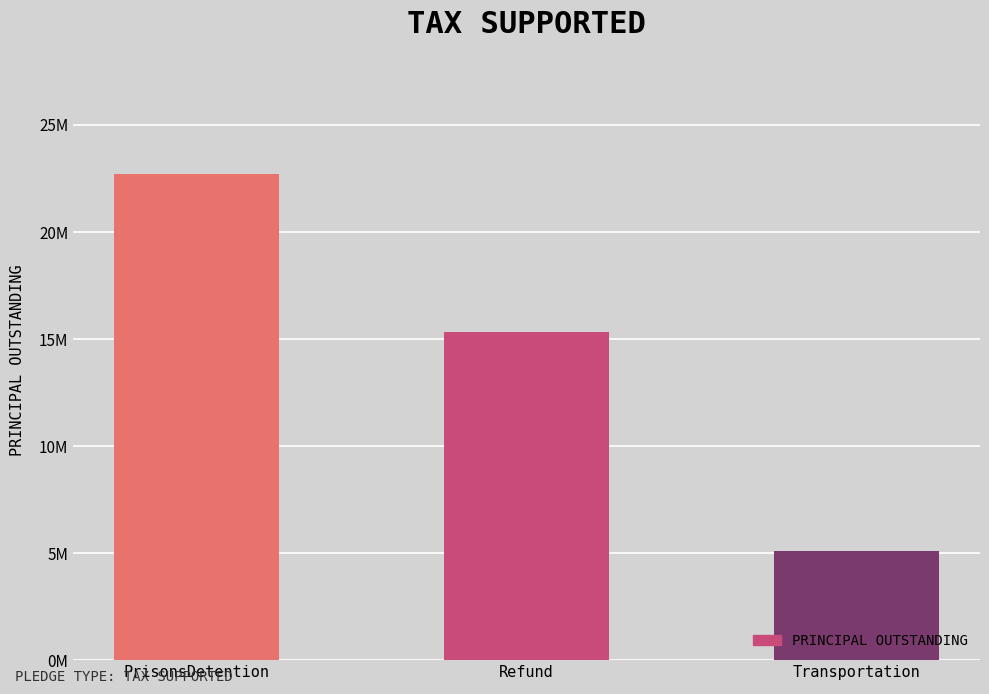

What position from the right is Transportation?

1